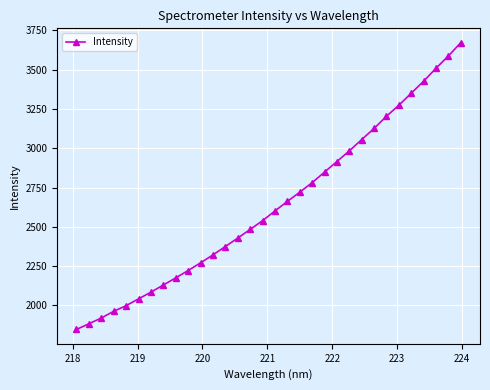

How many categories are shown in the chart?

32